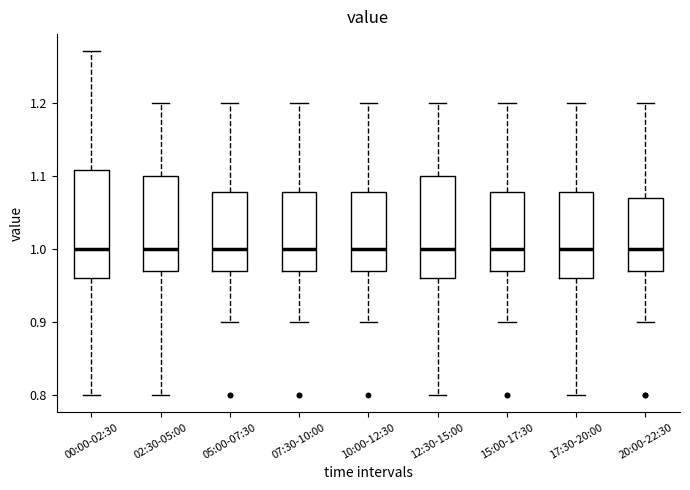

Reading left to right, transcribe this box plot: for each box, give where its median line is, the range the box spans, and where its two whiskers end, as read against the y-axis. The values are not printed on the chart, so give them approximately, as read against the axis.

00:00-02:30: median 1.00, box 0.96 to 1.11, whiskers 0.80 to 1.27
02:30-05:00: median 1.00, box 0.97 to 1.10, whiskers 0.80 to 1.20
05:00-07:30: median 1.00, box 0.97 to 1.08, whiskers 0.90 to 1.20
07:30-10:00: median 1.00, box 0.97 to 1.08, whiskers 0.90 to 1.20
10:00-12:30: median 1.00, box 0.97 to 1.08, whiskers 0.90 to 1.20
12:30-15:00: median 1.00, box 0.96 to 1.10, whiskers 0.80 to 1.20
15:00-17:30: median 1.00, box 0.97 to 1.08, whiskers 0.90 to 1.20
17:30-20:00: median 1.00, box 0.96 to 1.08, whiskers 0.80 to 1.20
20:00-22:30: median 1.00, box 0.97 to 1.07, whiskers 0.90 to 1.20